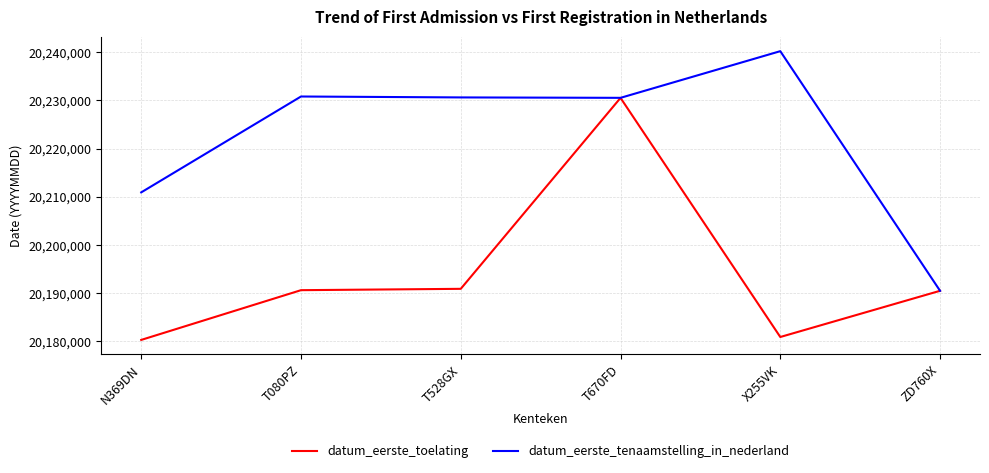

List the series in order of their overall mean, highest first.

datum_eerste_tenaamstelling_in_nederland, datum_eerste_toelating